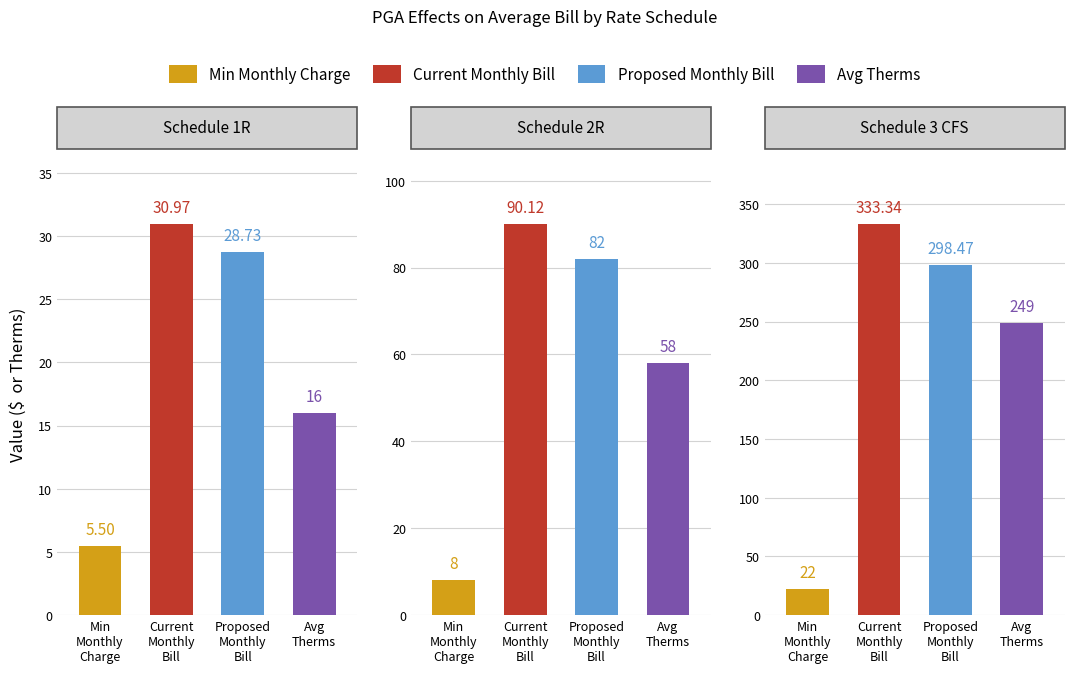

How many bars are there in each group?

4